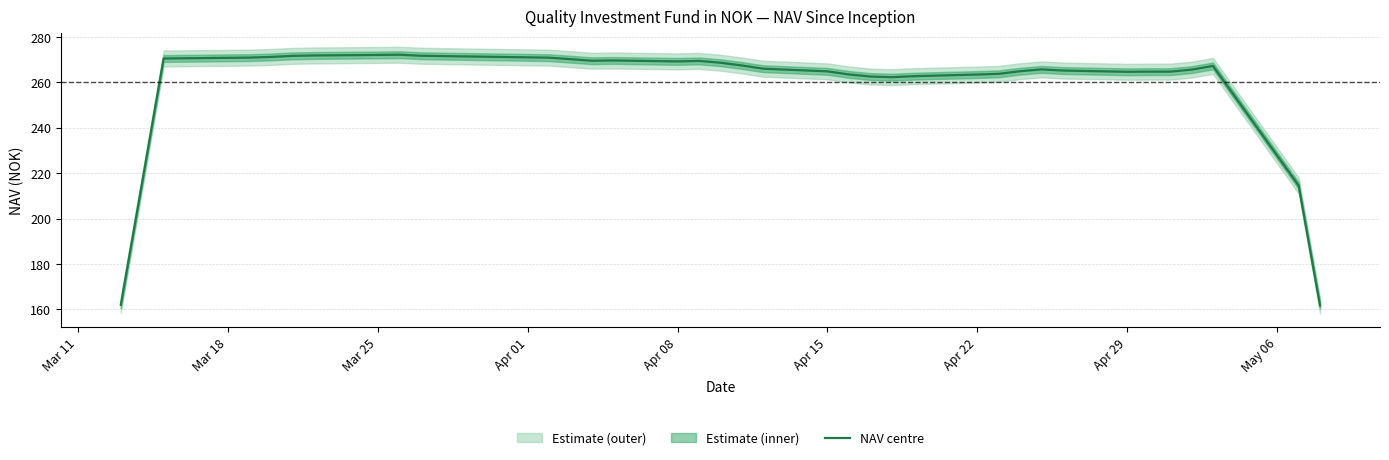

The chart shows a value of 71.8 at 12. True or false?

False